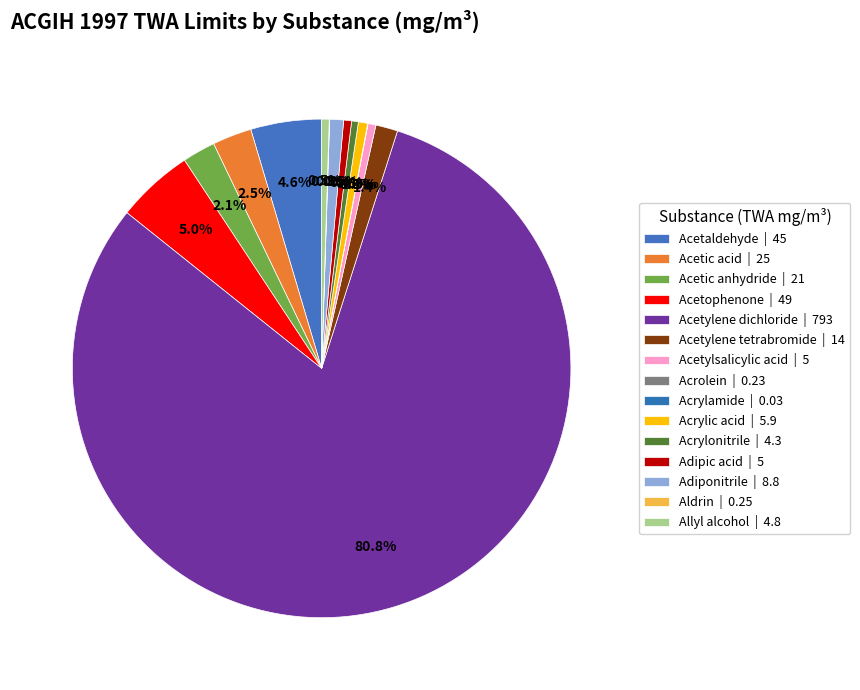

What percentage do Allyl alcohol and Acrylic acid together represent?

1.1%